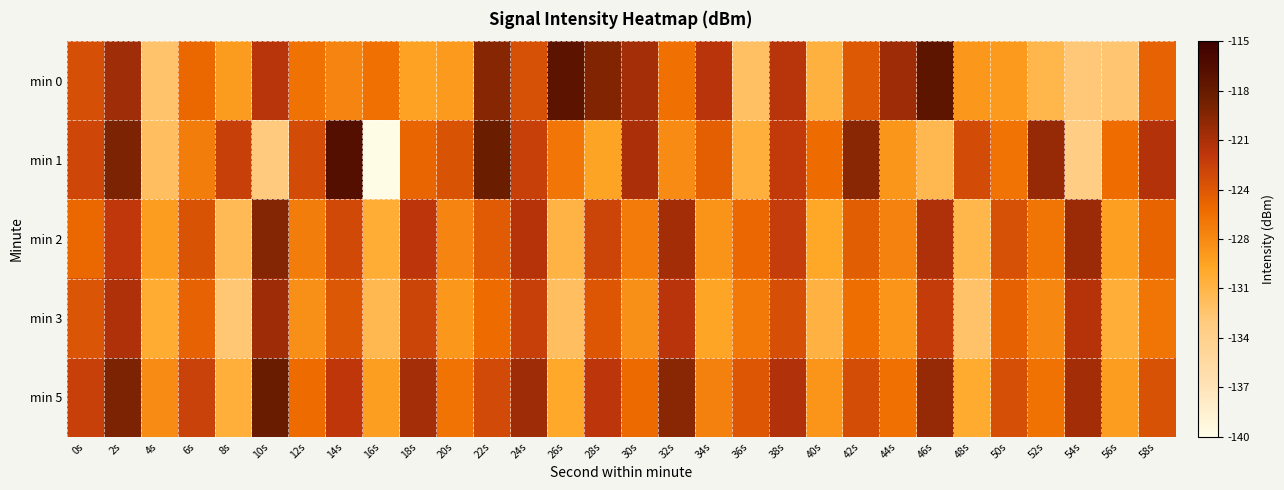

Between 36s and 56s, which is larger?

36s